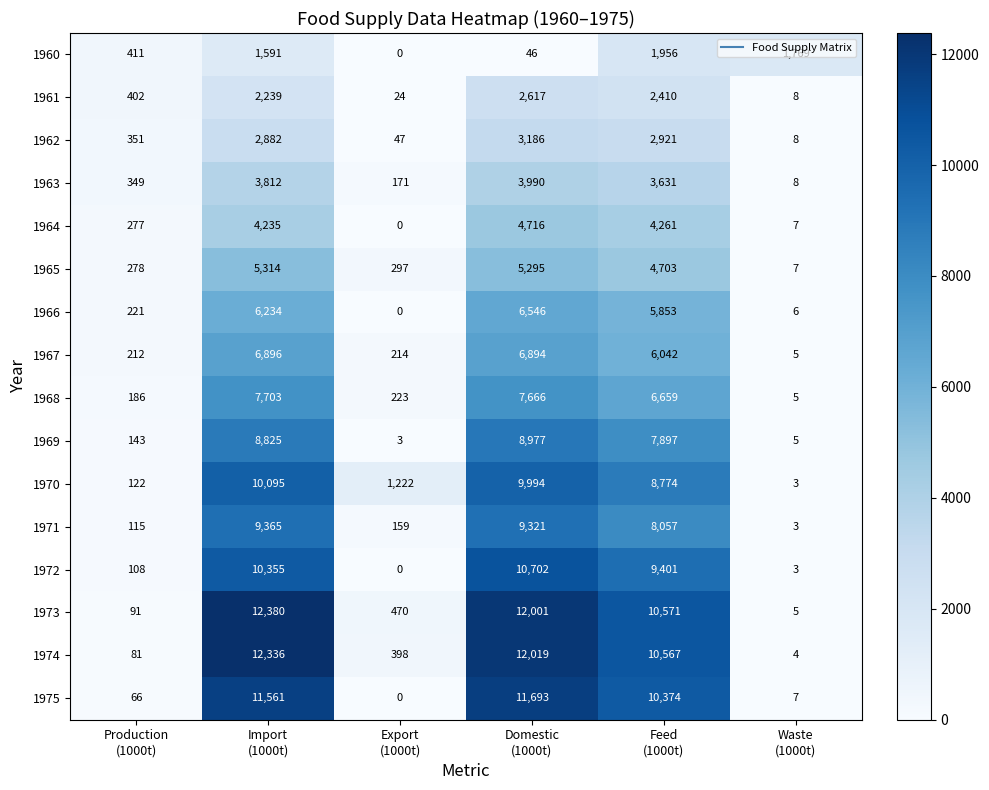

Rank the series by their maximum value, from lowest to highest.

1960, 1961, 1962, 1963, 1964, 1965, 1966, 1967, 1968, 1969, 1971, 1970, 1972, 1975, 1974, 1973